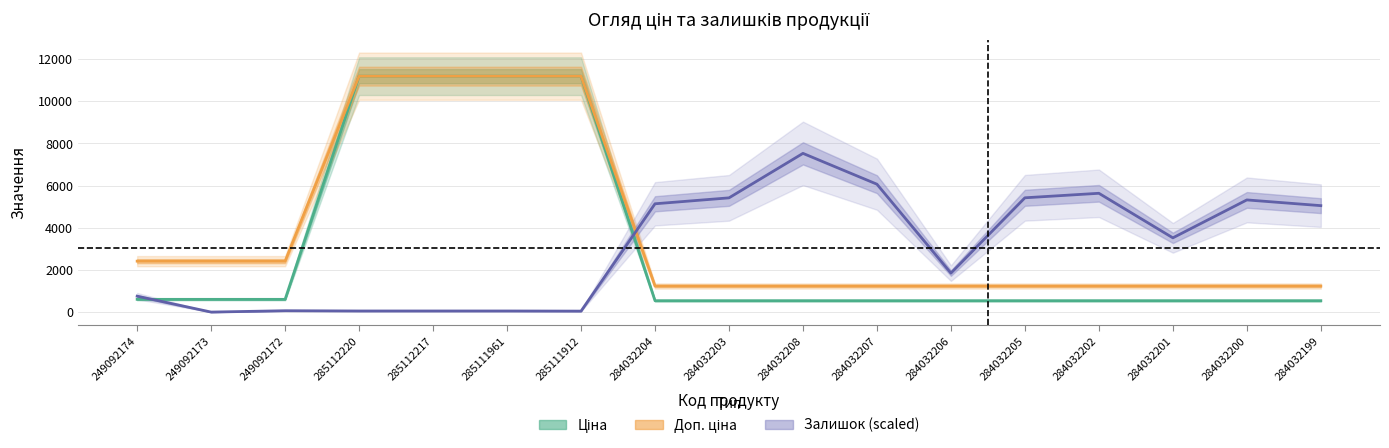

What is the label of the 17th point from the left?

284032199